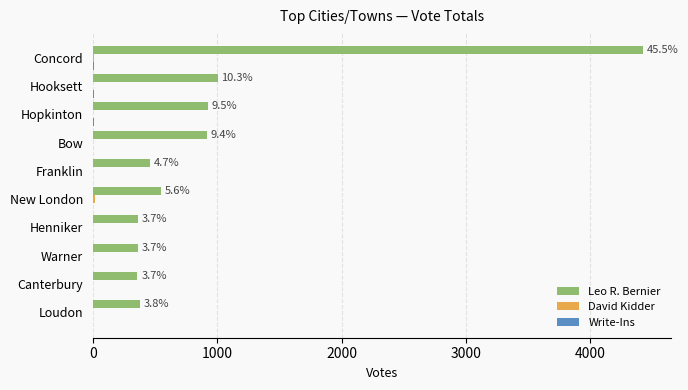

At which label does Leo R. Bernier reach its peak?

Concord